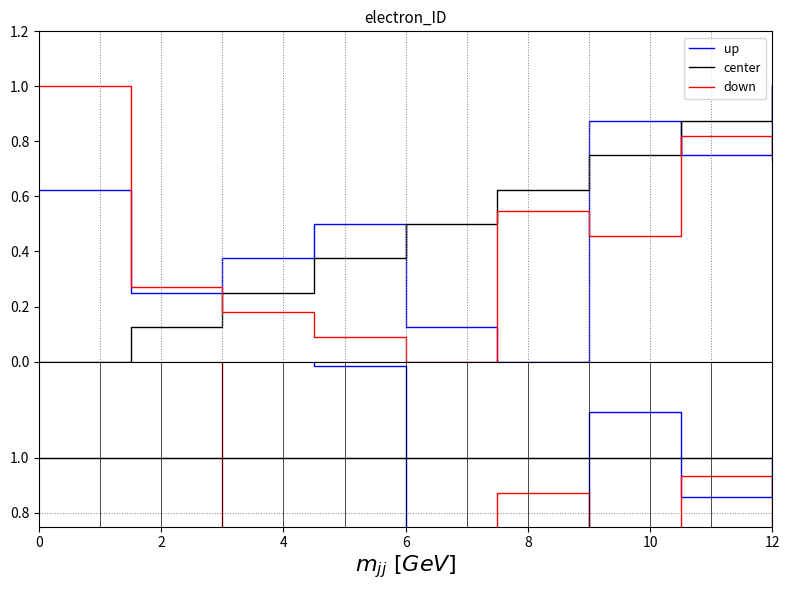

True or false: center has a value of 1.0 at 12.

True